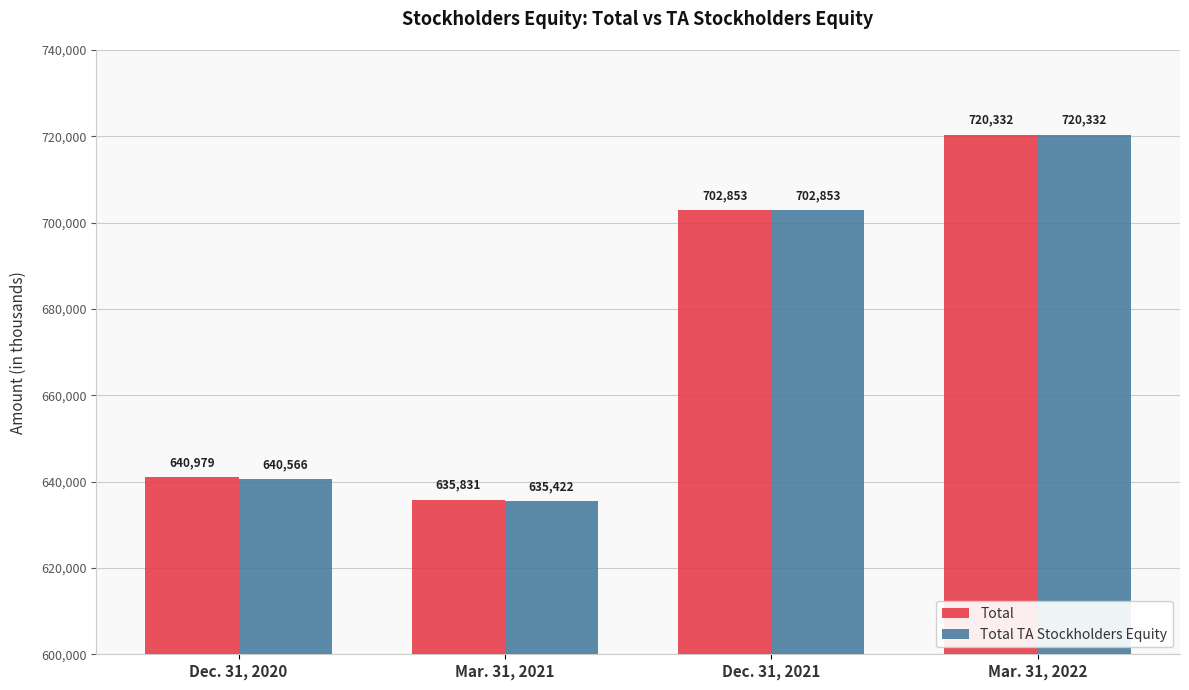

List the series in order of their overall mean, lowest first.

Total TA Stockholders Equity, Total